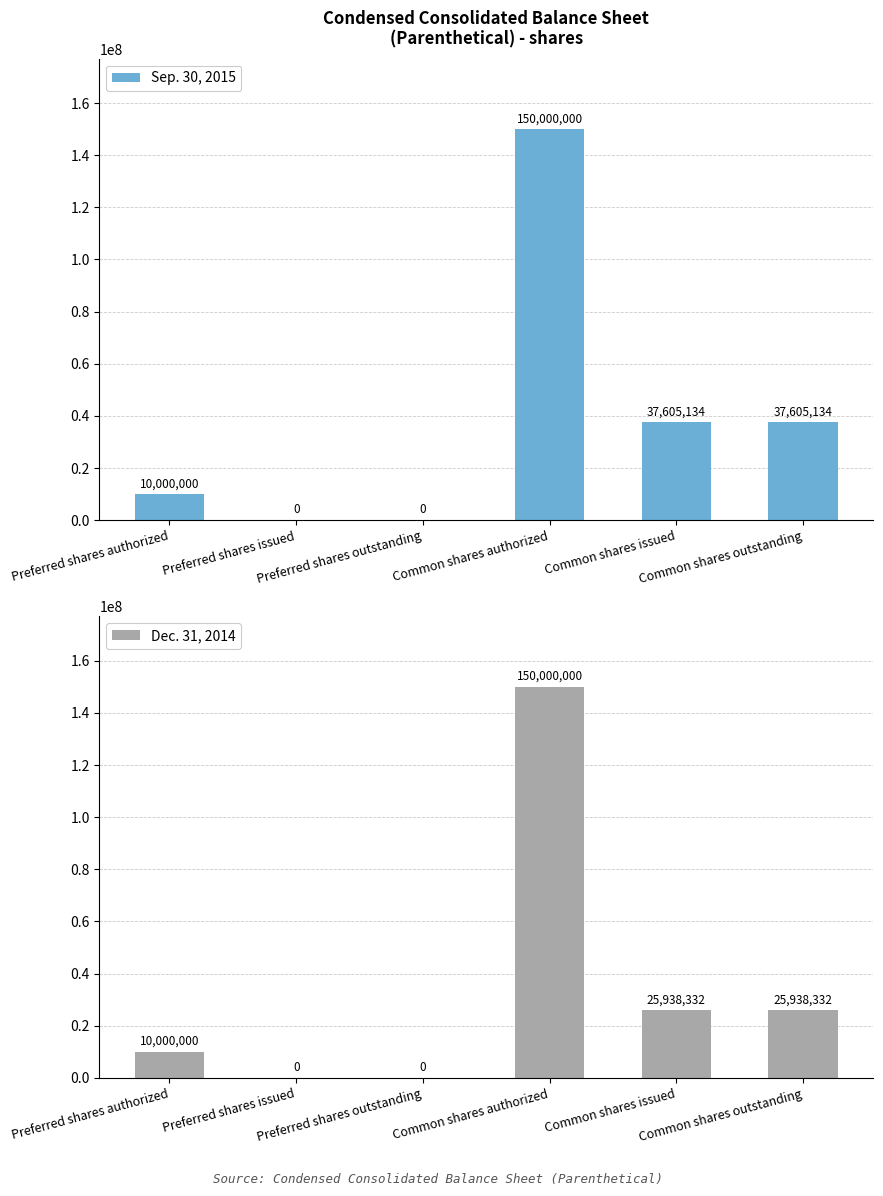

Is the value of Sep. 30, 2015 at Preferred shares outstanding greater than the value of Dec. 31, 2014 at Common shares issued?

No